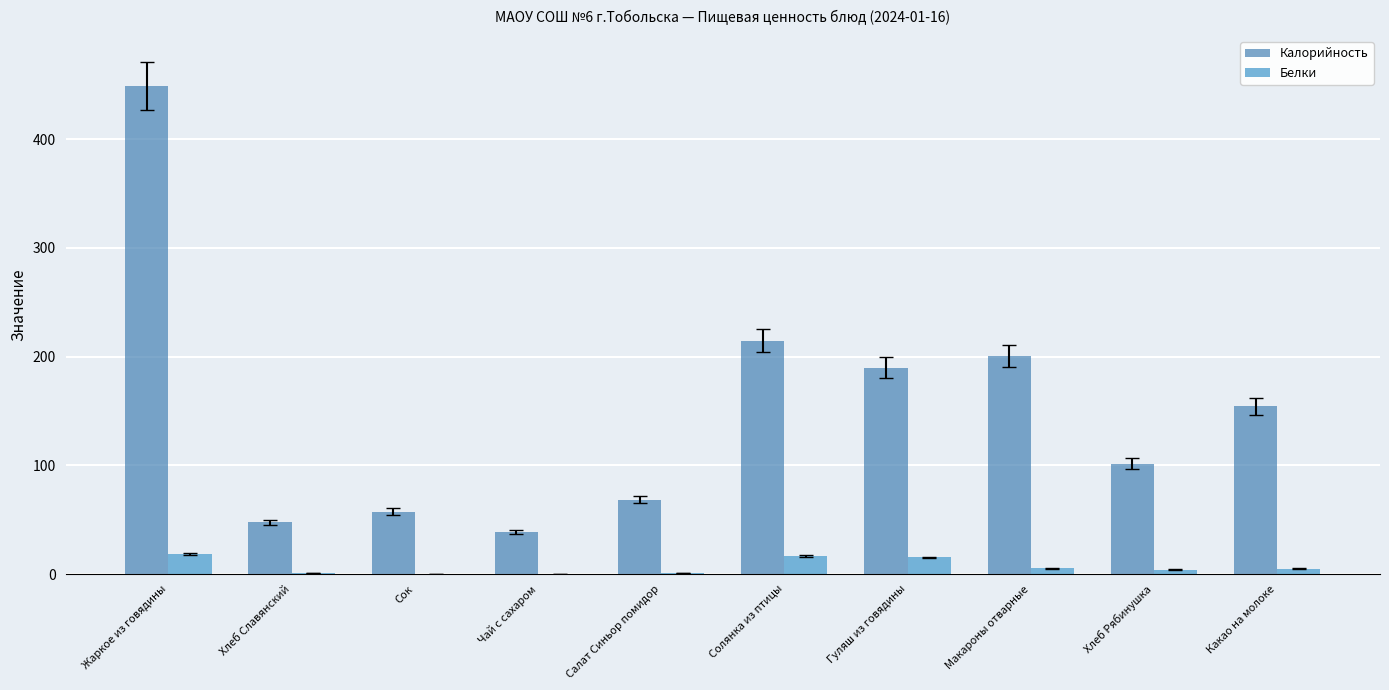

What is the sum of all Калорийность values?

1522.3